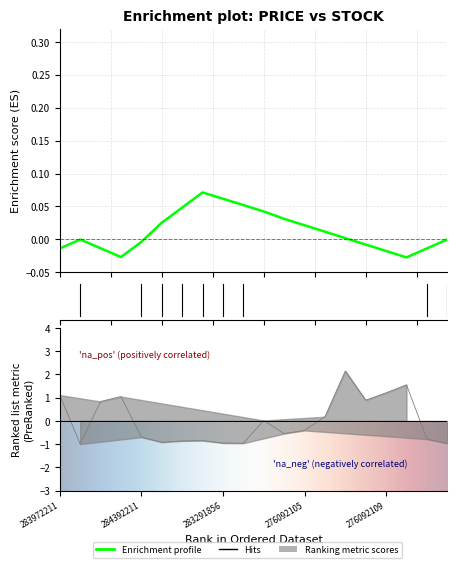

How many negative values are there?

11